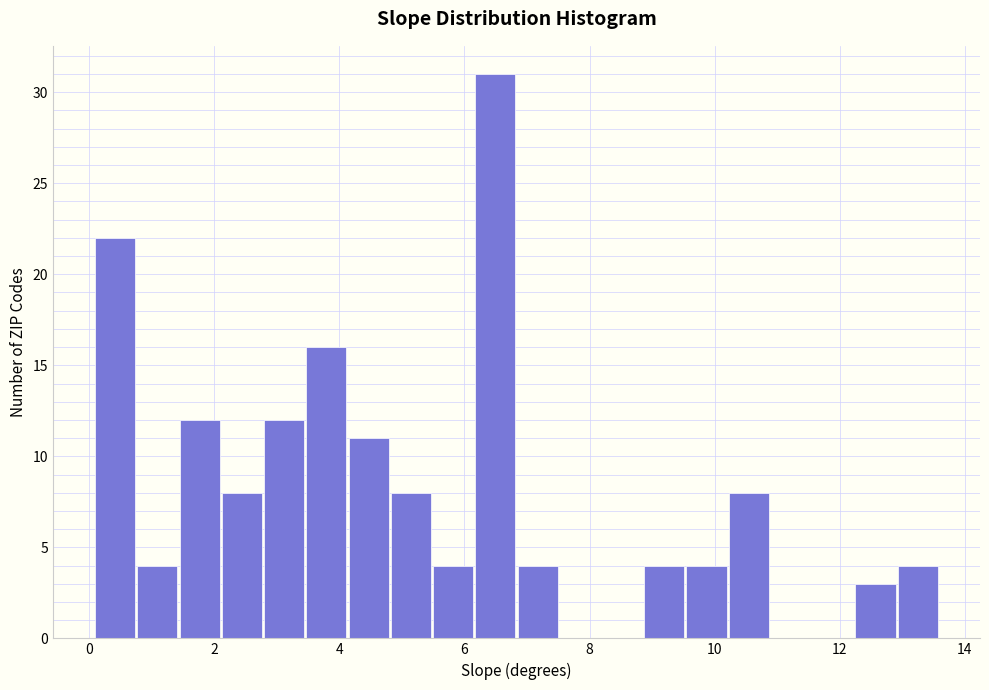

Read against the x-axis, roughly where is the centre of the tallest bar?

6.4